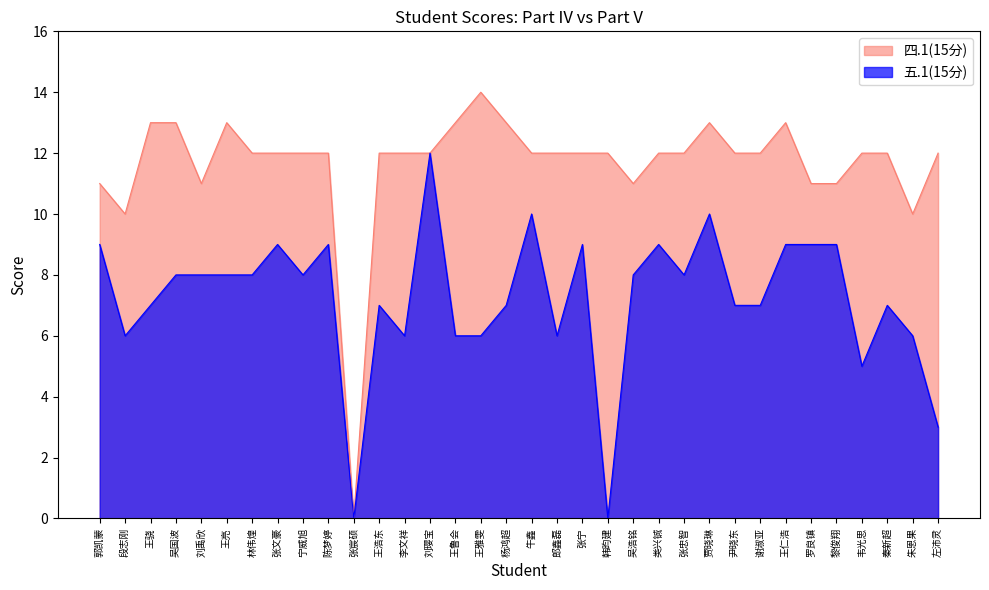

How many values in 四.1(15分) are above zero?

33